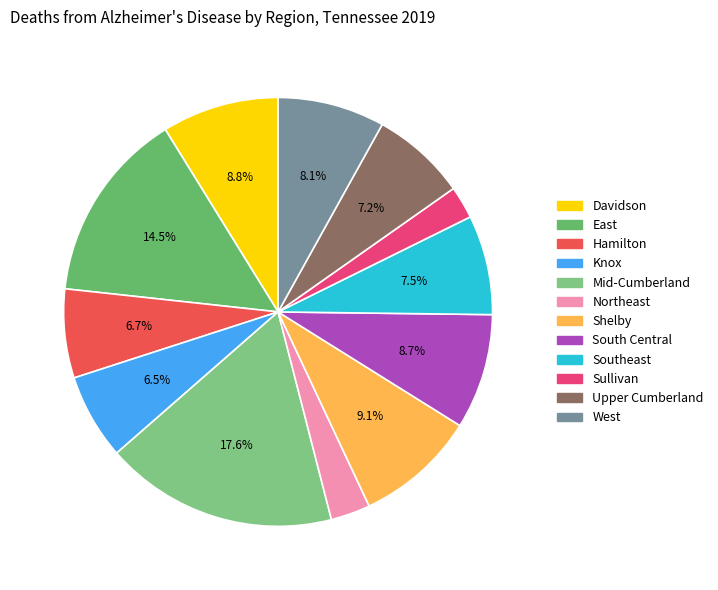

How many segments does this pie chart have?

12